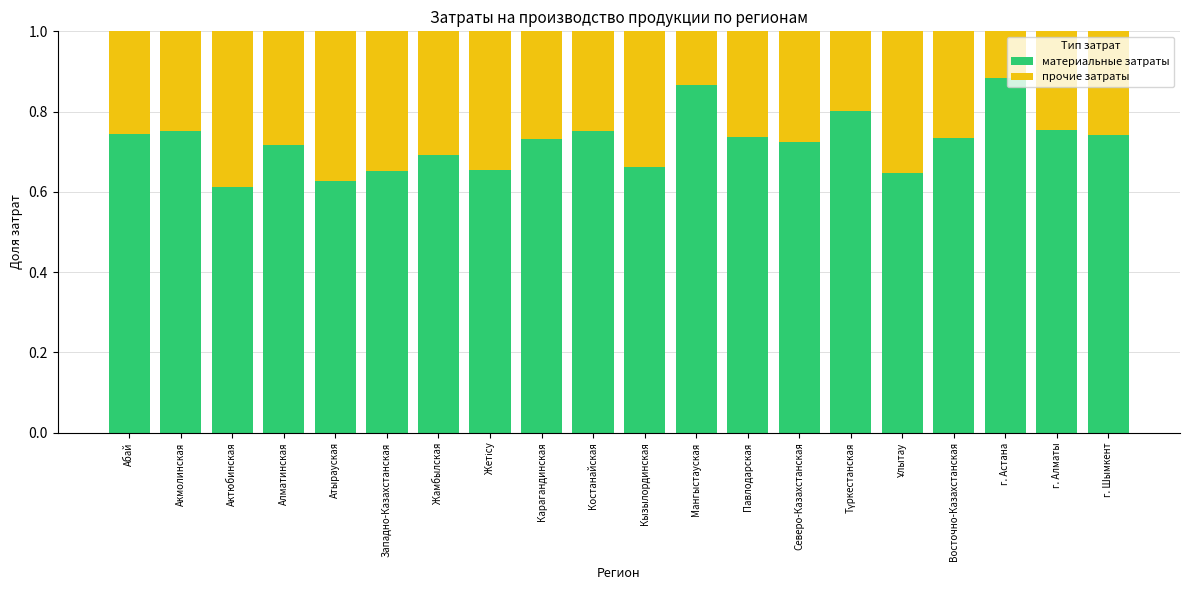

How many distinct data groups are displayed?

2